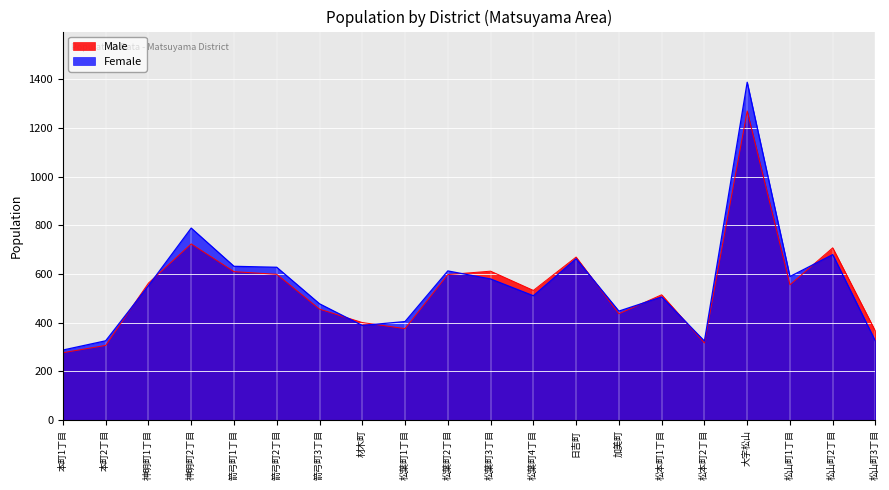

Which series ends up on top after the final intersection of Female and Male?

Male